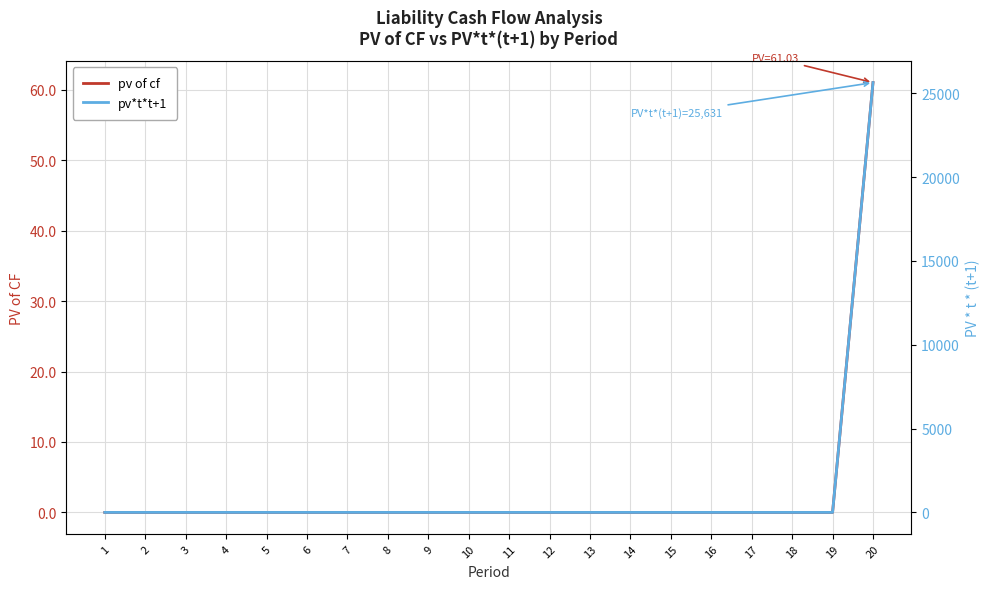

Is this an area chart (filled region under the line)?

No